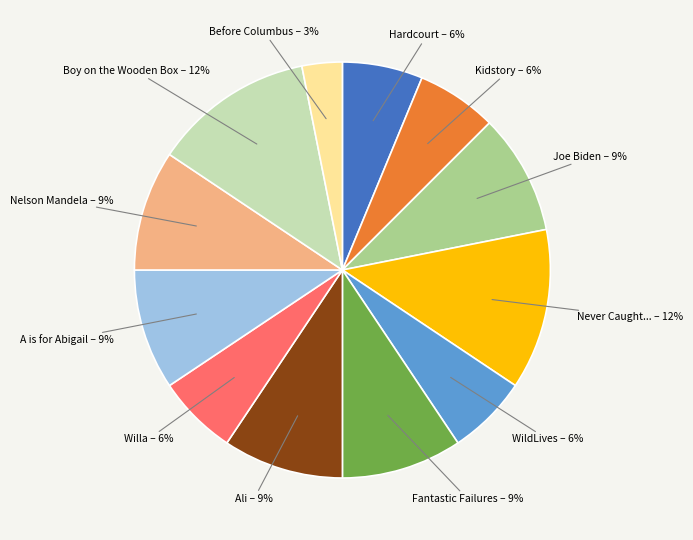

To the nearest percent, what is the difference between the largest and smallest slice percentages?

9%